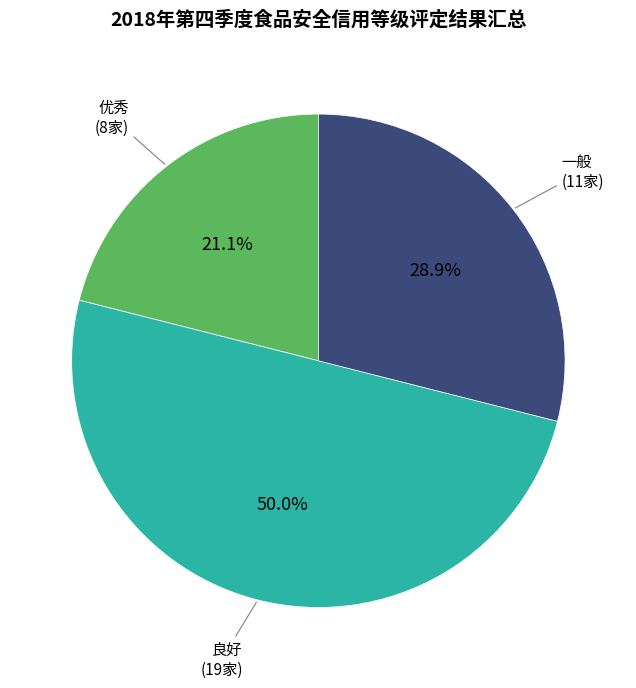

Rank the categories by value from highest to lowest.

良好, 一般, 优秀